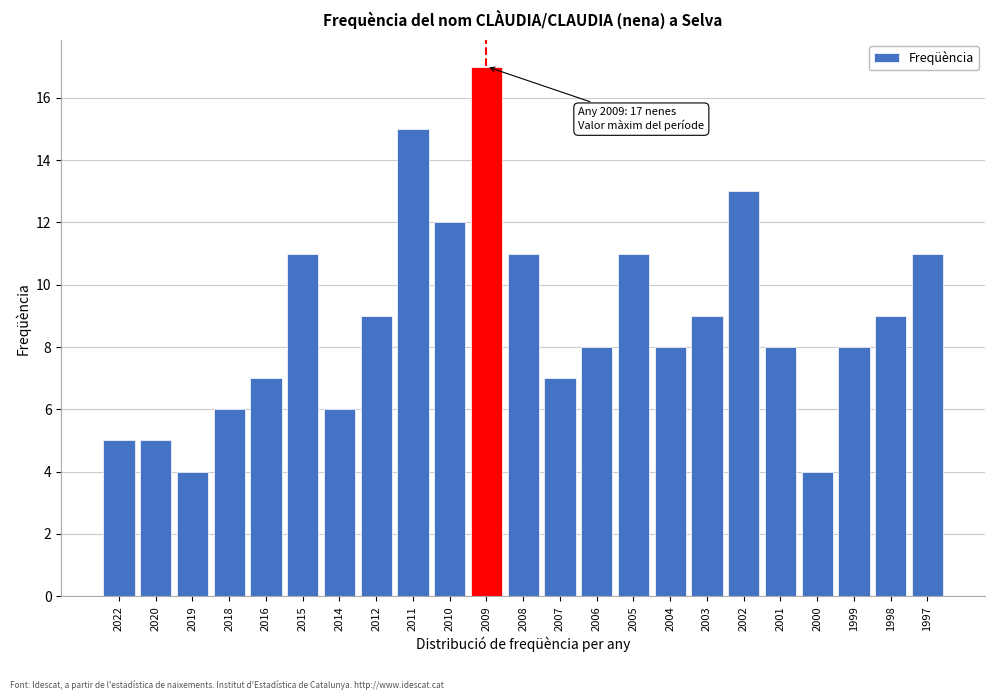

Reading left to right, list all the values displayed in this chart.

2022=5	2020=5	2019=4	2018=6	2016=7	2015=11	2014=6	2012=9	2011=15	2010=12	2009=17	2008=11	2007=7	2006=8	2005=11	2004=8	2003=9	2002=13	2001=8	2000=4	1999=8	1998=9	1997=11